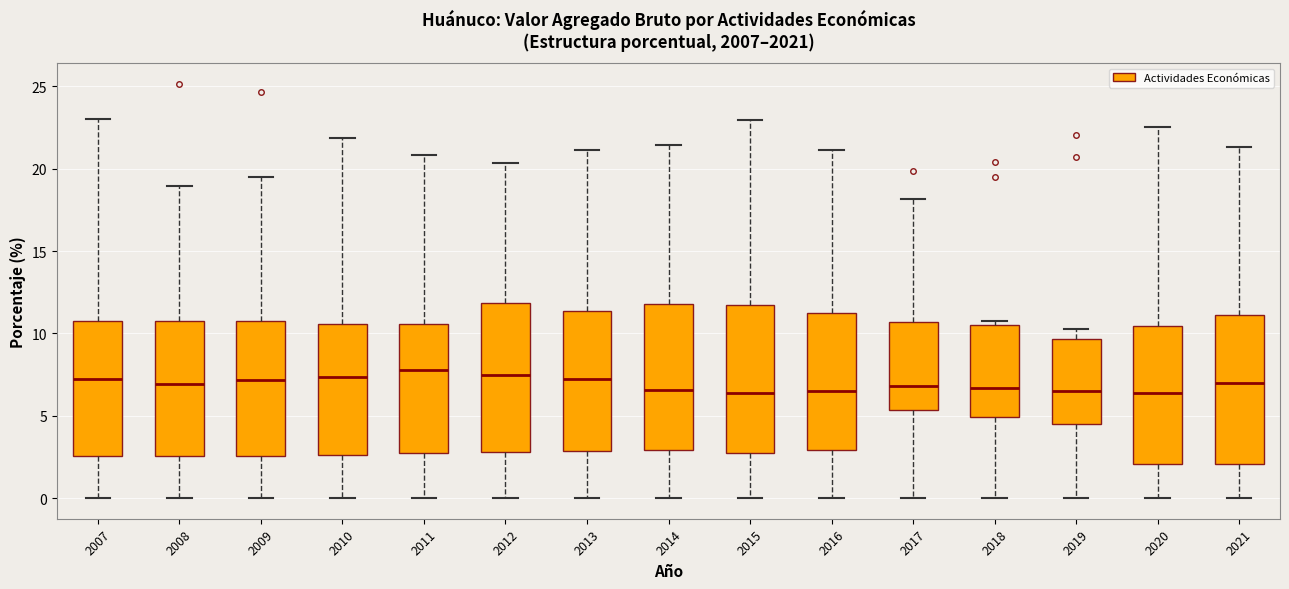

Reading left to right, transcribe this box plot: for each box, give where its median line is, the range the box spans, and where its two whiskers end, as read against the y-axis. The values are not printed on the chart, so give them approximately, as read against the axis.

2007: median 7.0, box 2.5 to 11.0, whiskers 0.0 to 23.0
2008: median 7.0, box 2.5 to 10.5, whiskers 0.0 to 19.0
2009: median 7.0, box 2.5 to 10.5, whiskers 0.0 to 19.5
2010: median 7.5, box 2.5 to 10.5, whiskers 0.0 to 22.0
2011: median 8.0, box 2.5 to 10.5, whiskers 0.0 to 21.0
2012: median 7.5, box 3.0 to 12.0, whiskers 0.0 to 20.5
2013: median 7.0, box 3.0 to 11.5, whiskers 0.0 to 21.0
2014: median 6.5, box 3.0 to 12.0, whiskers 0.0 to 21.5
2015: median 6.5, box 3.0 to 11.5, whiskers 0.0 to 23.0
2016: median 6.5, box 3.0 to 11.5, whiskers 0.0 to 21.0
2017: median 7.0, box 5.5 to 10.5, whiskers 0.0 to 18.0
2018: median 6.5, box 5.0 to 10.5, whiskers 0.0 to 10.5 (just above the box's upper edge)
2019: median 6.5, box 4.5 to 9.5, whiskers 0.0 to 10.5
2020: median 6.5, box 2.0 to 10.5, whiskers 0.0 to 22.5
2021: median 7.0, box 2.0 to 11.0, whiskers 0.0 to 21.5